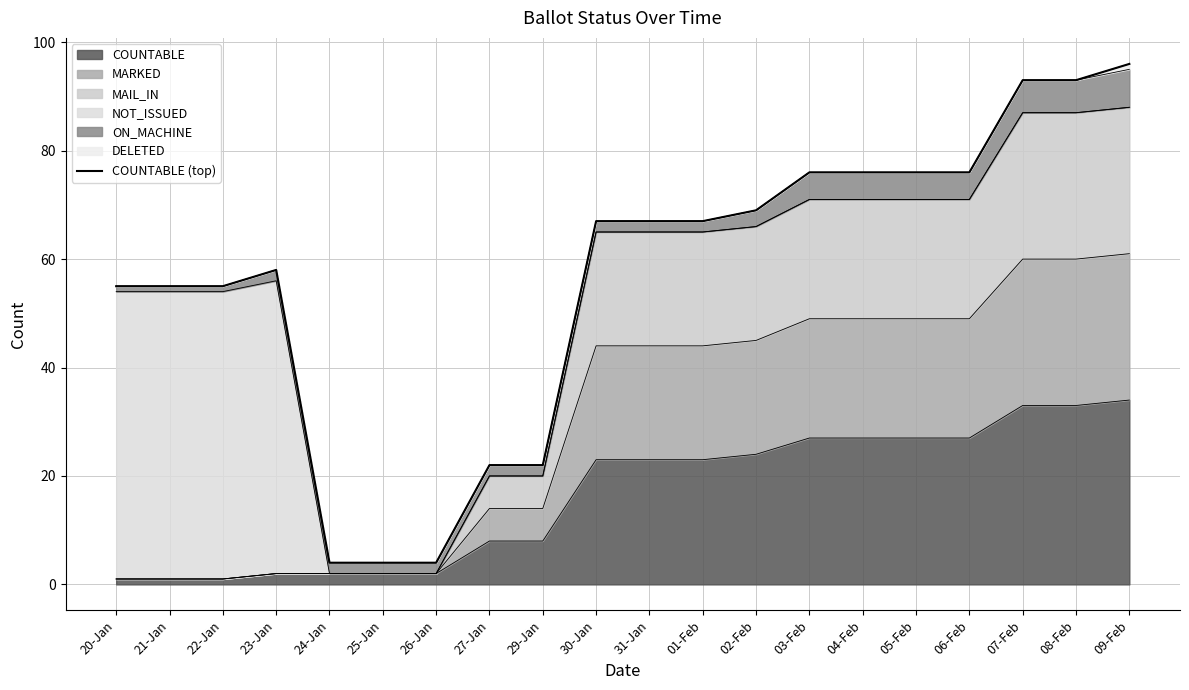

What is the greatest value displayed?

96